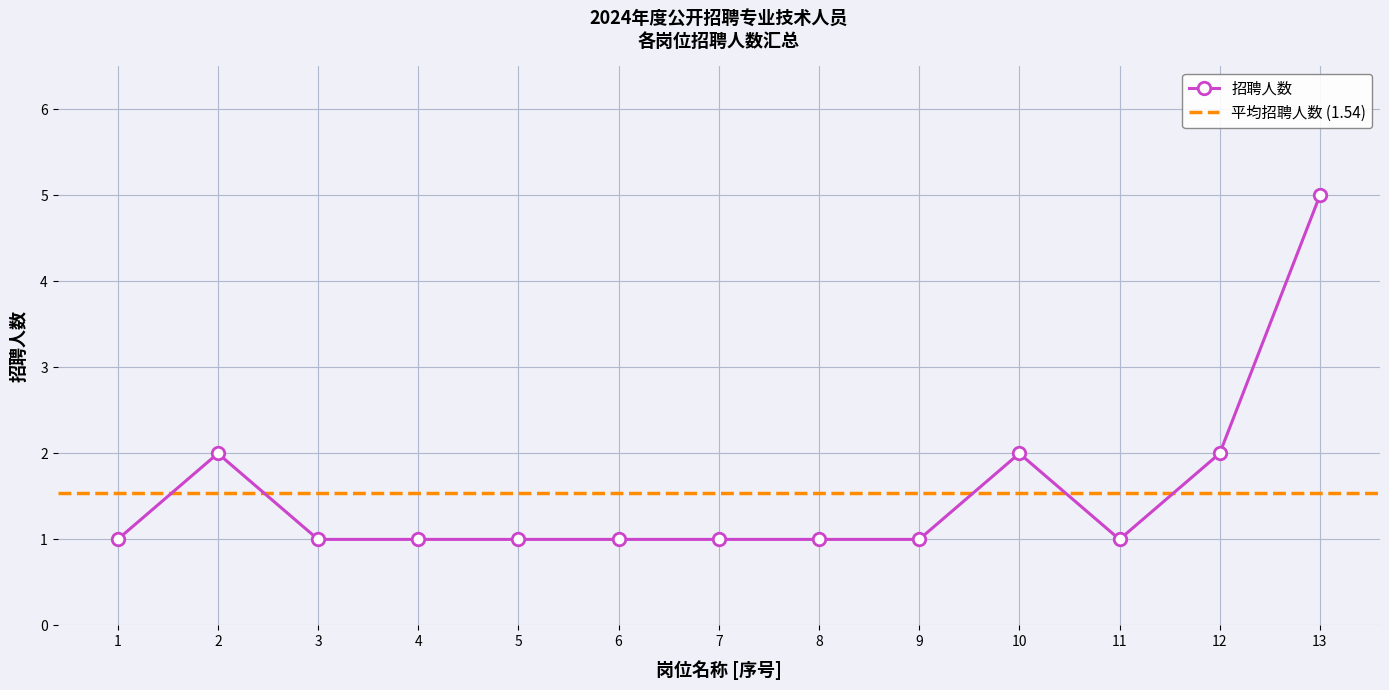

Does the chart display data point markers on the line(s)?

Yes